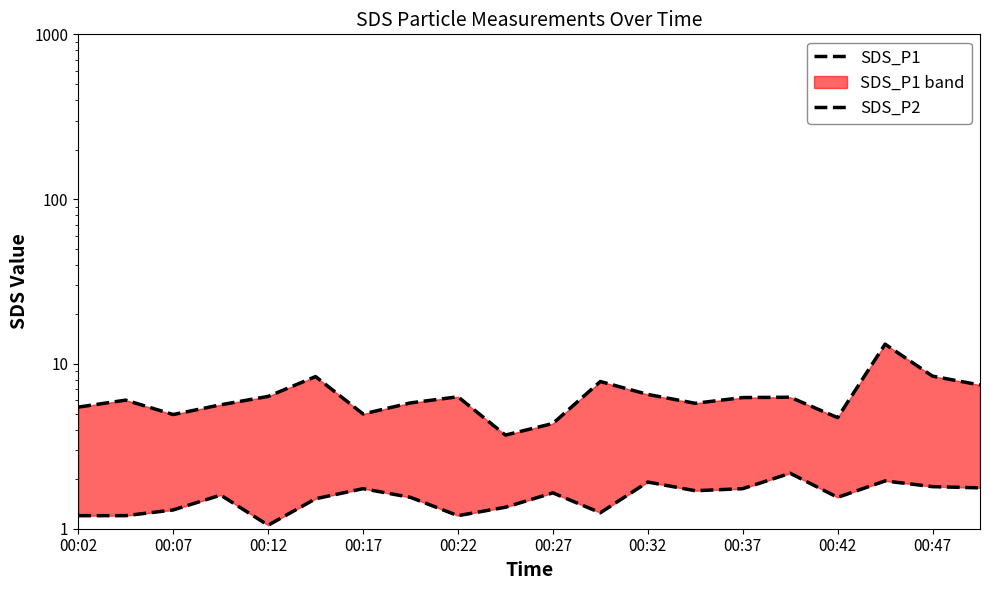

What is the difference between the second highest and second lowest values in the SDS_P2 series?

0.8